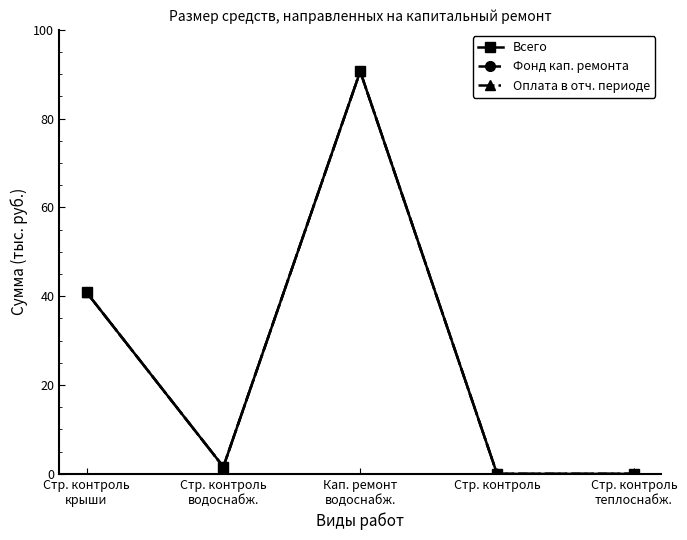

Reading left to right, transcribe all the data shown in this chart.

Всего: Стр. контроль
крыши=40.9	Стр. контроль
водоснабж.=1.6	Кап. ремонт
водоснабж.=90.6	Стр. контроль=0.0	Стр. контроль
теплоснабж.=0.0
Фонд кап. ремонта: Стр. контроль
крыши=40.9	Стр. контроль
водоснабж.=1.6	Кап. ремонт
водоснабж.=90.6	Стр. контроль=0.0	Стр. контроль
теплоснабж.=0.0
Оплата в отч. периоде: Стр. контроль
крыши=40.9	Стр. контроль
водоснабж.=1.6	Кап. ремонт
водоснабж.=90.6	Стр. контроль=0.0	Стр. контроль
теплоснабж.=0.0